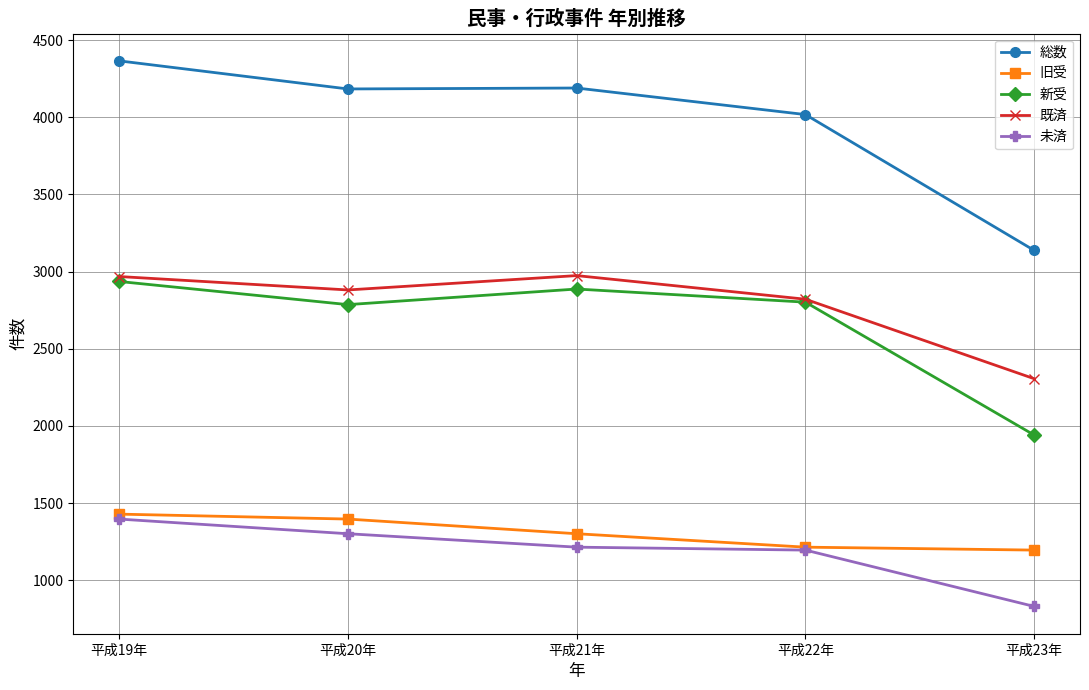

What is the sum of the 新受 values at 平成21年 and 平成22年?

5689